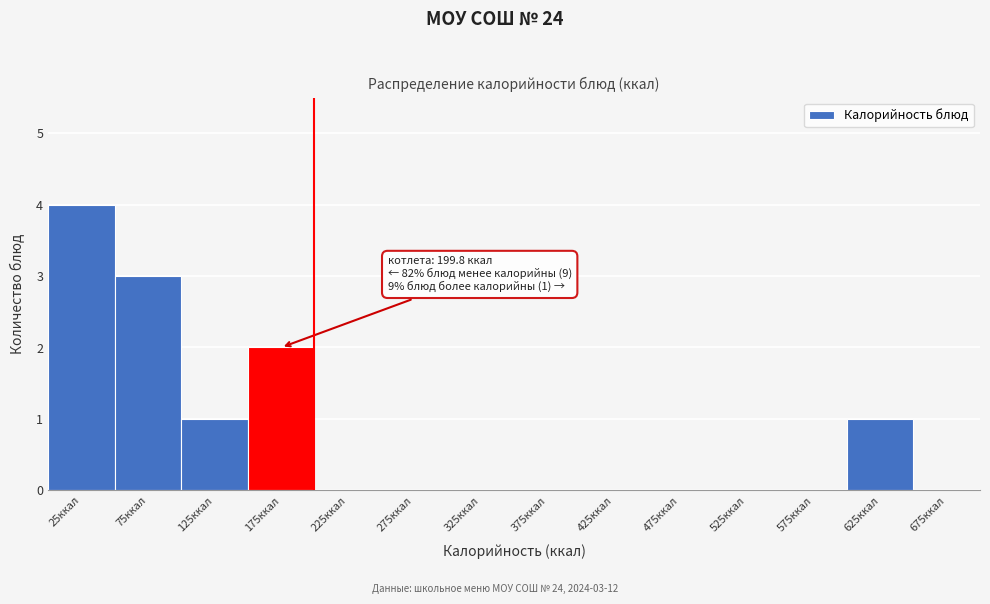

Which range on the x-axis has the tallest bar?

0 to 50